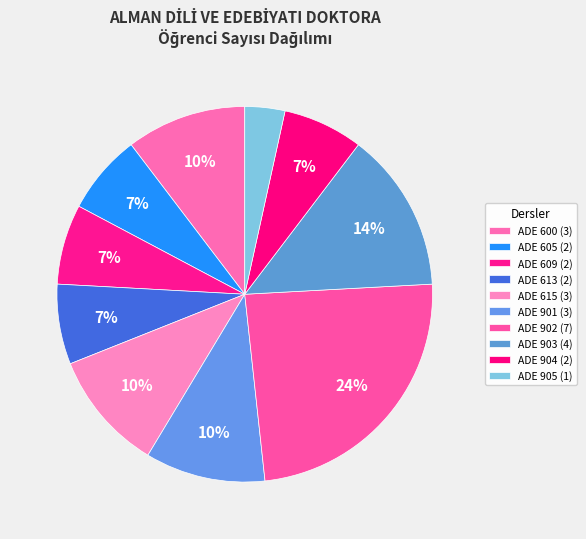

What portion of the pie excludes ADE 903?

86.2%